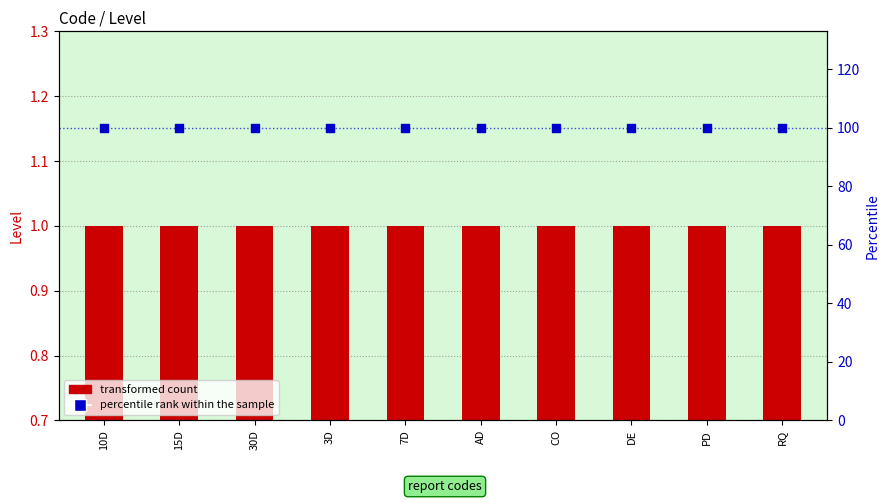

Is the value of percentile rank within the sample at RQ greater than the value of transformed count at DE?

Yes